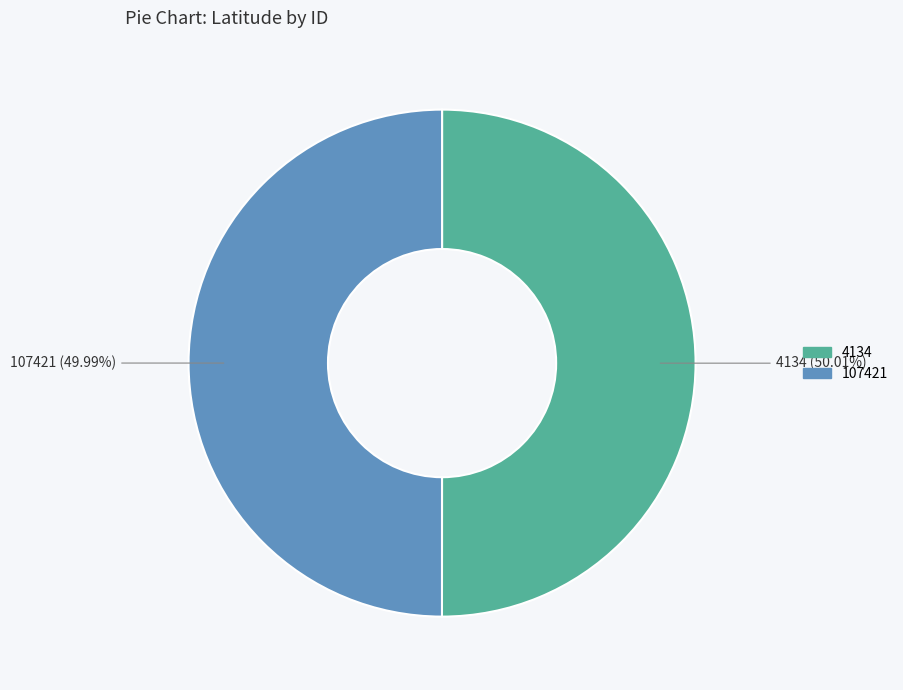

To the nearest percent, what portion does 4134 represent?

50%